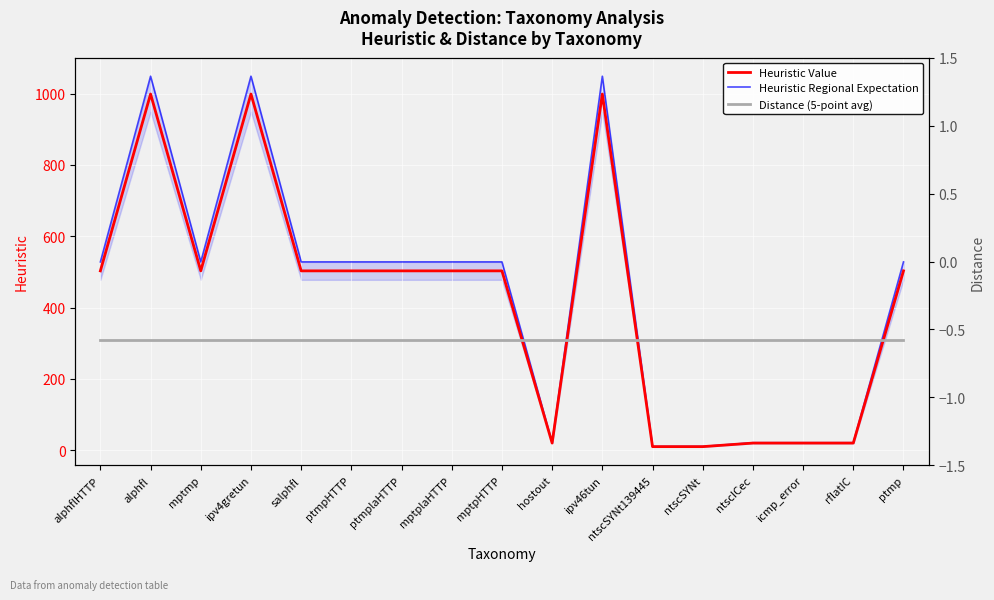

How many data points in Heuristic Value are above 503?

3